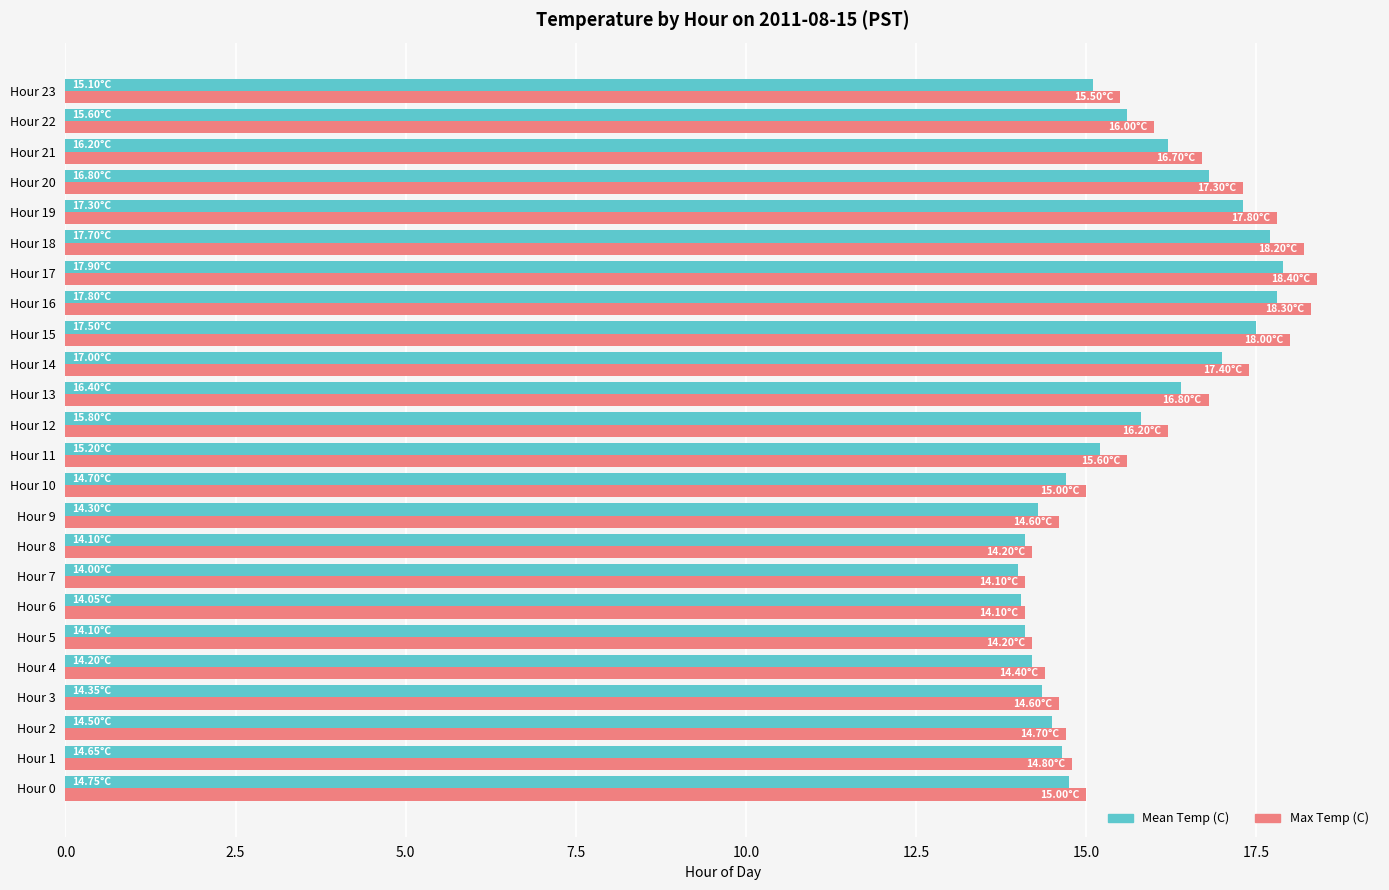

What is the average value of the Max Temp (C) series?

15.9